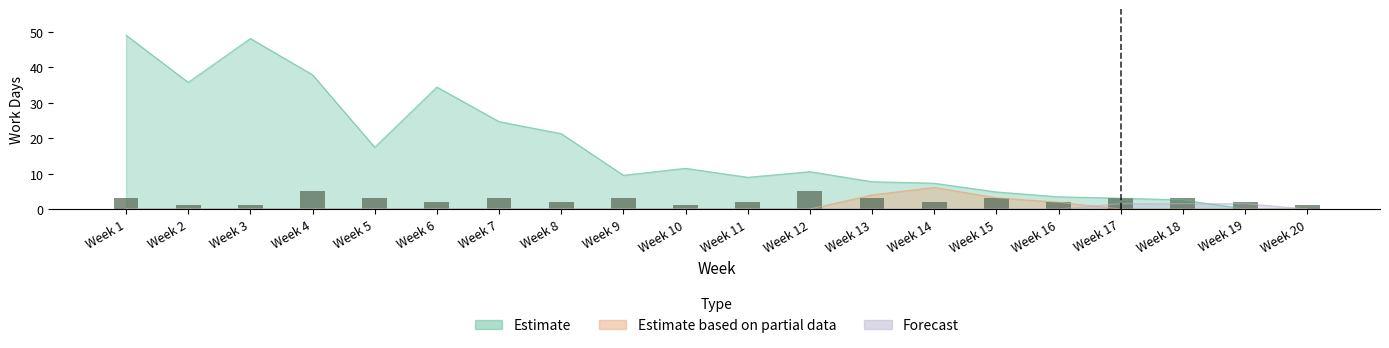

What is the value of the 13th bar from the left?

3